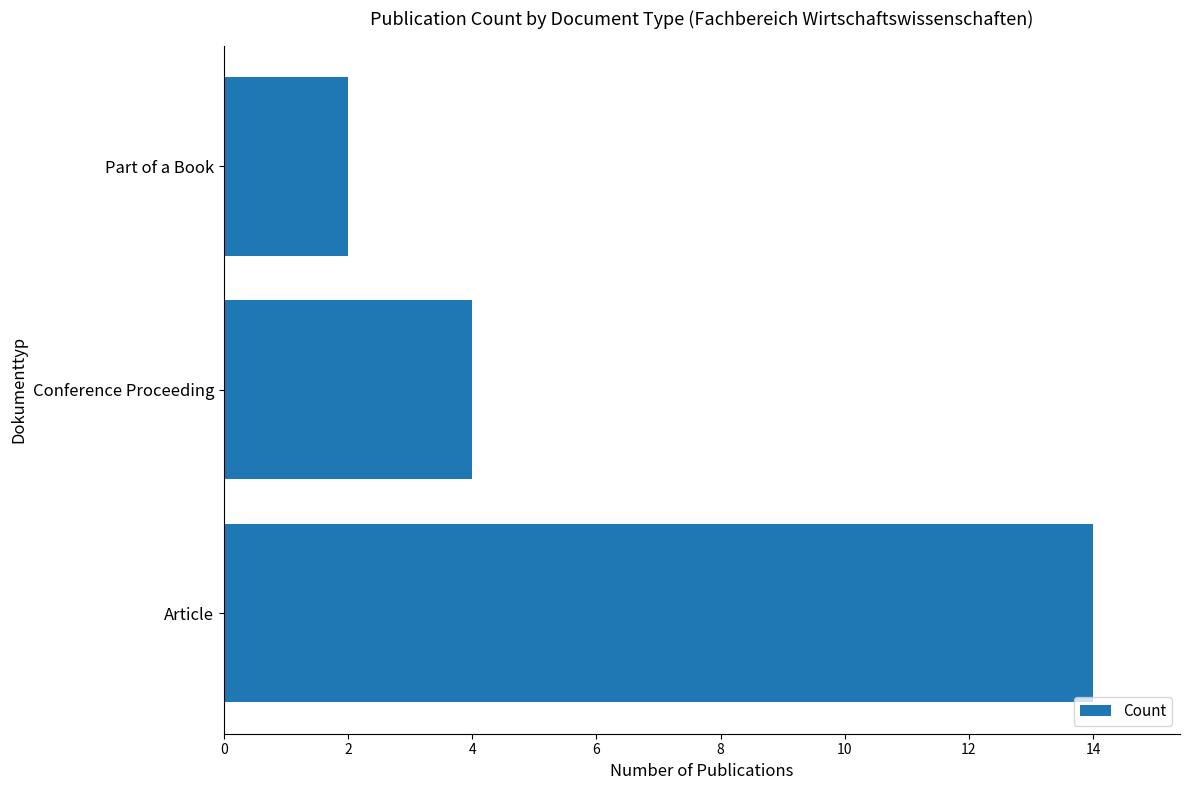

Approximately how many times larger is the value at Part of a Book compared to Conference Proceeding?

0.5